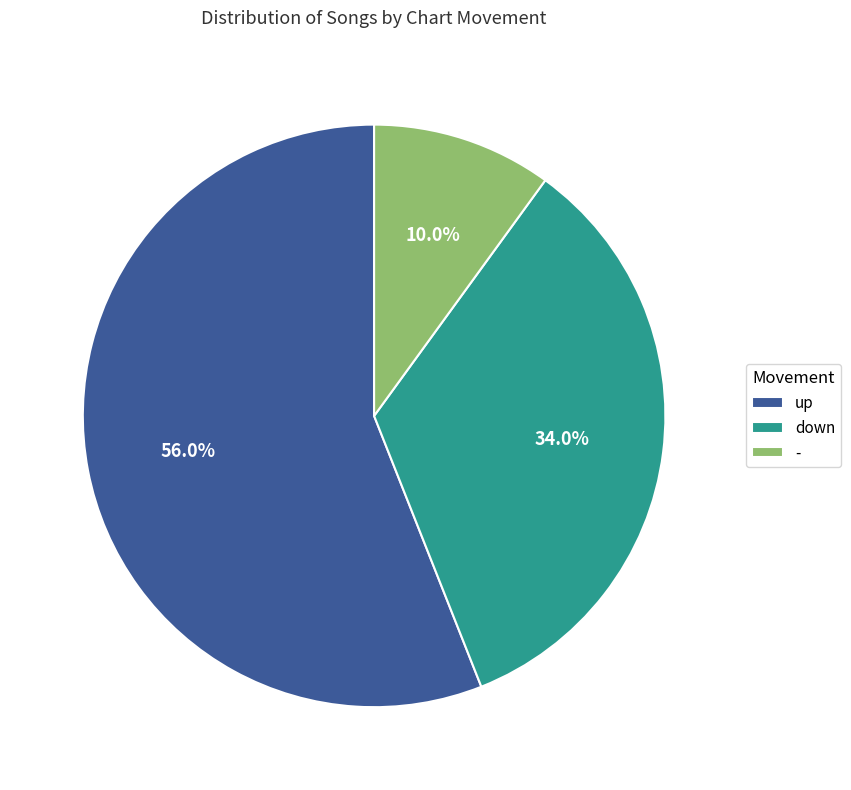

What is the largest slice in the pie chart?

up